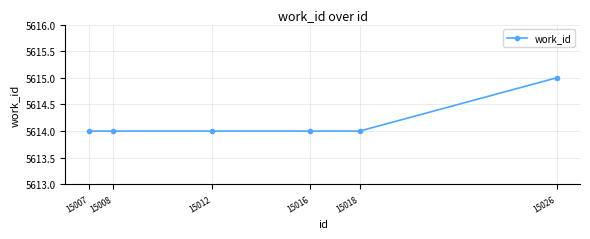

Reading left to right, list all the values displayed in this chart.

15007=5614	15008=5614	15012=5614	15016=5614	15018=5614	15026=5615